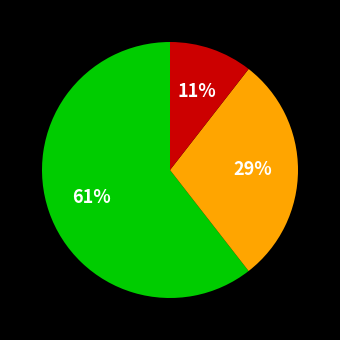

Does any single category account for the majority?

Yes